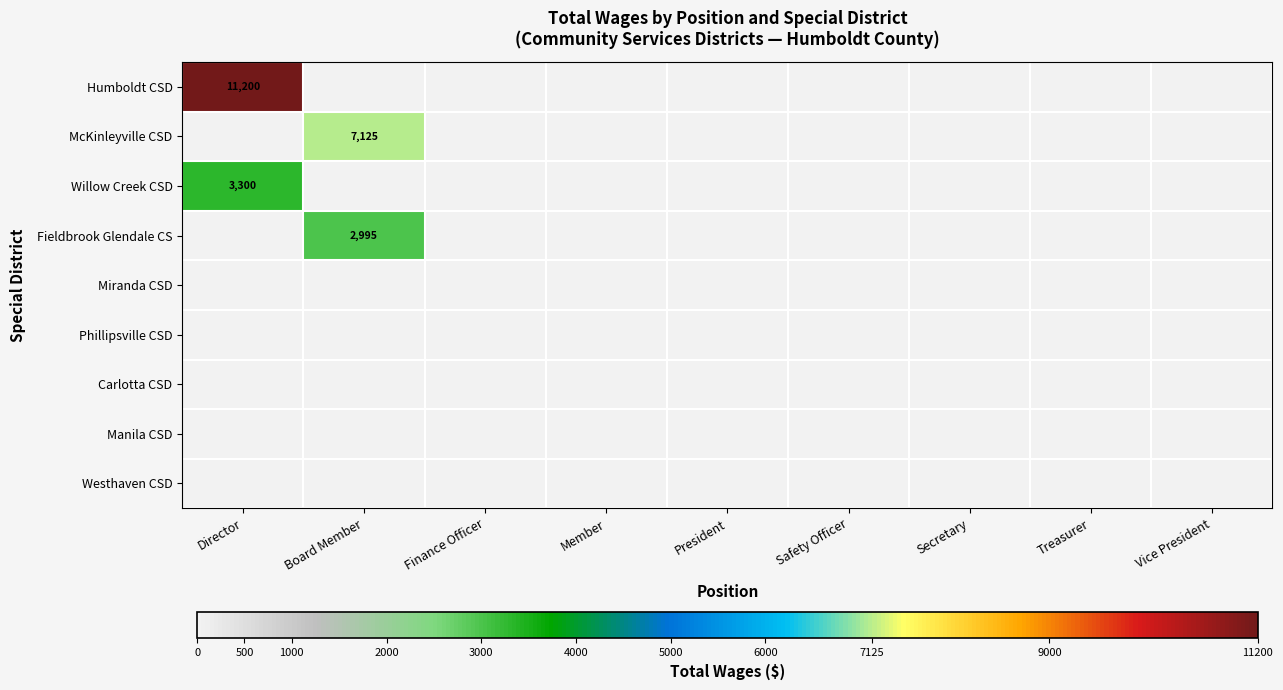

Rank the series by their maximum value, from lowest to highest.

Miranda CSD, Phillipsville CSD, Carlotta CSD, Manila CSD, Westhaven CSD, Fieldbrook Glendale CS, Willow Creek CSD, McKinleyville CSD, Humboldt CSD